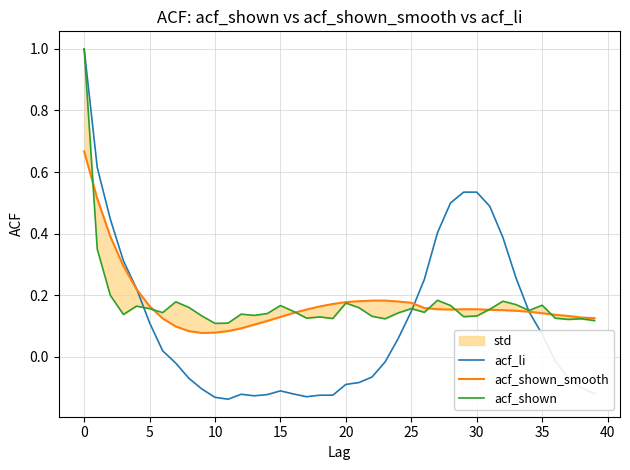

How many intersections are there between acf_shown_smooth and acf_shown?

7